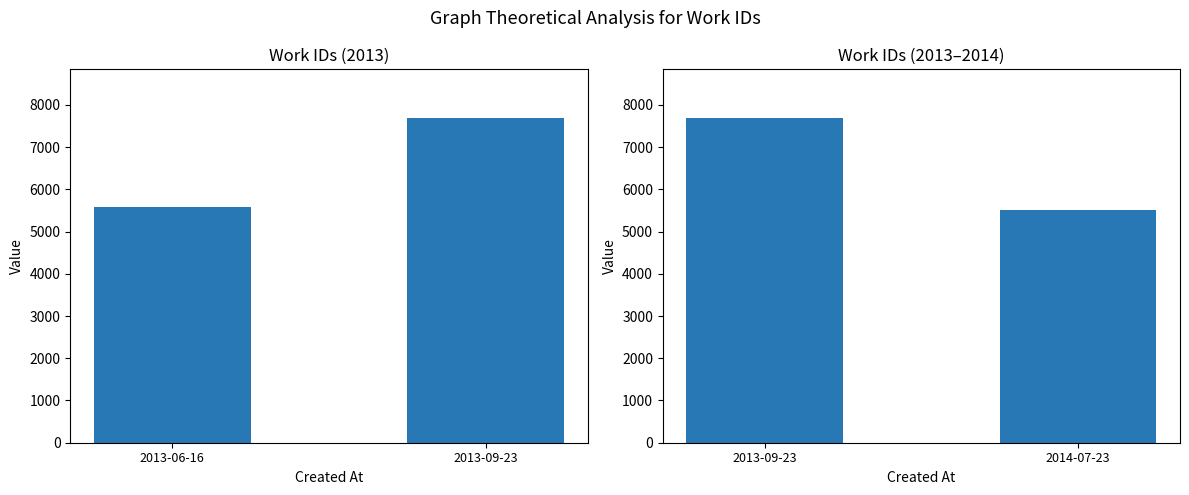

Is it true that the value at 2013-09-23 is 1753?

False